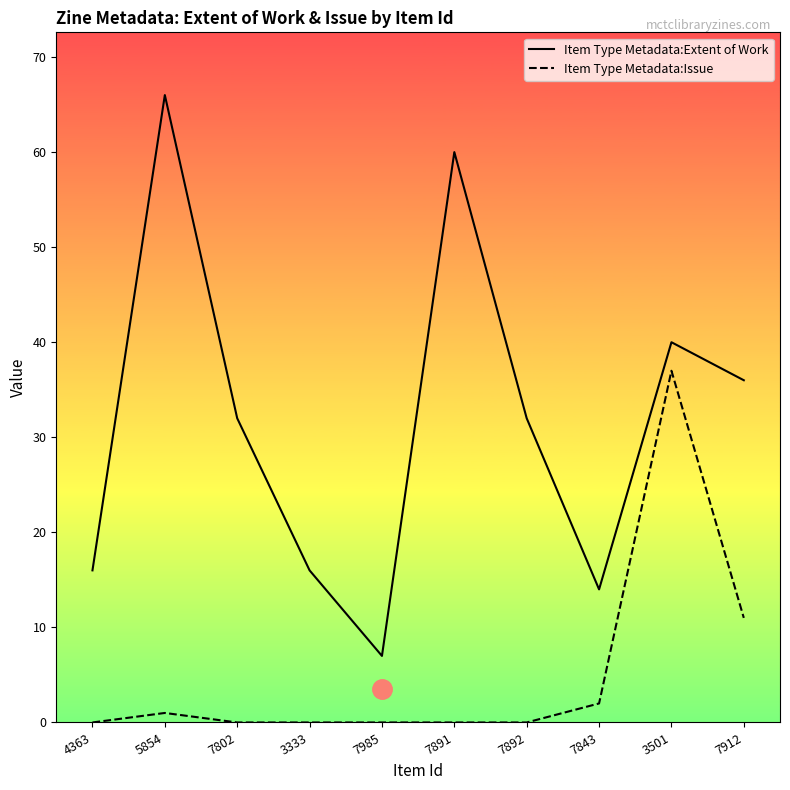

True or false: Item Type Metadata:Issue has more than 0 interior local peaks.

True